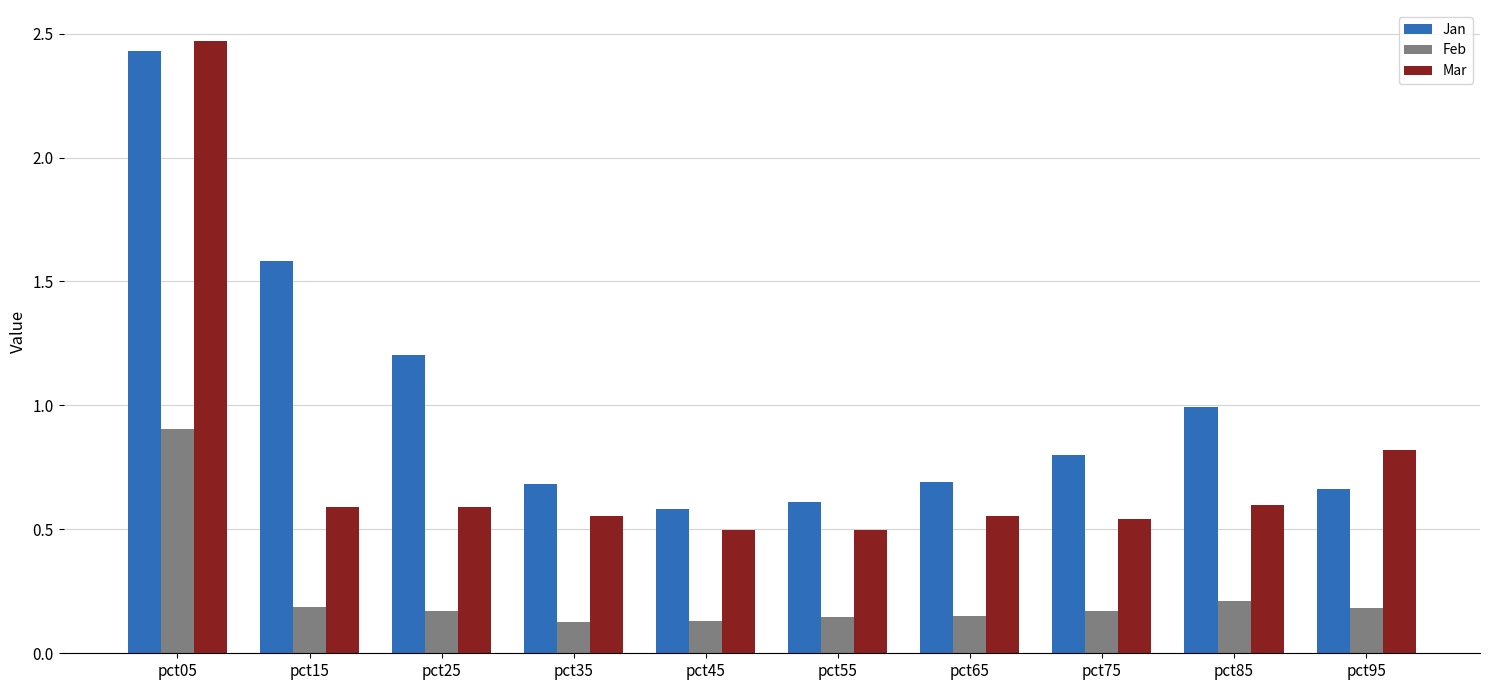

How many groups of bars are there?

10